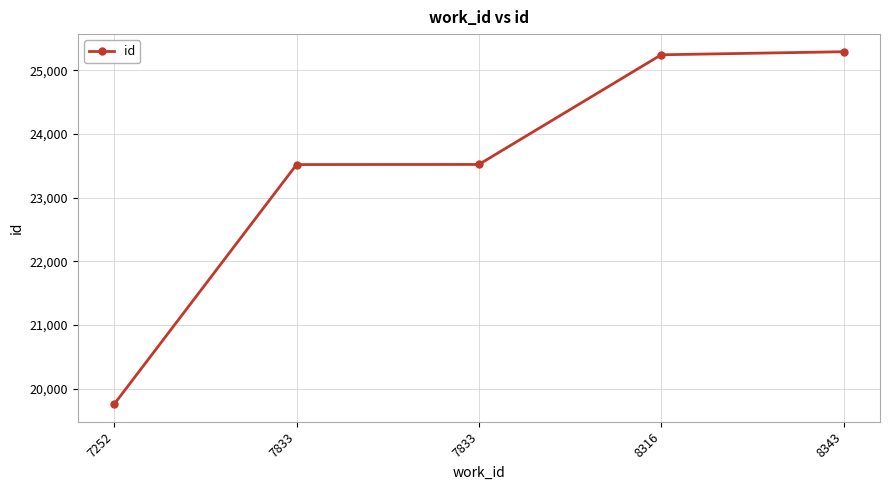

What is the greatest value displayed?

25294